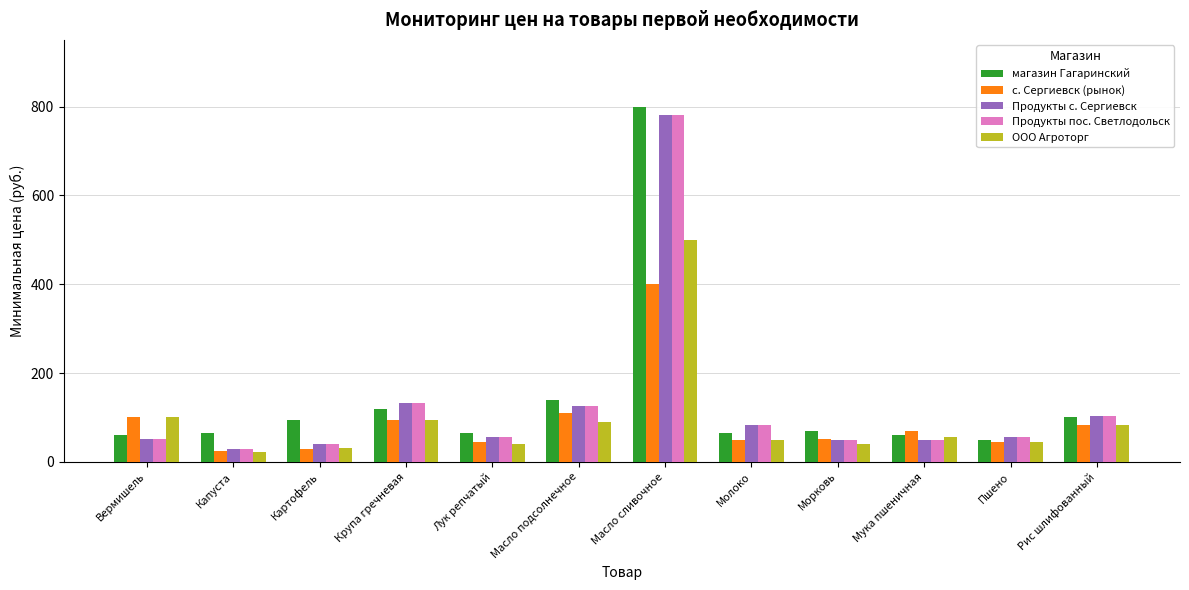

Which series has the largest total across all categories?

магазин Гагаринский